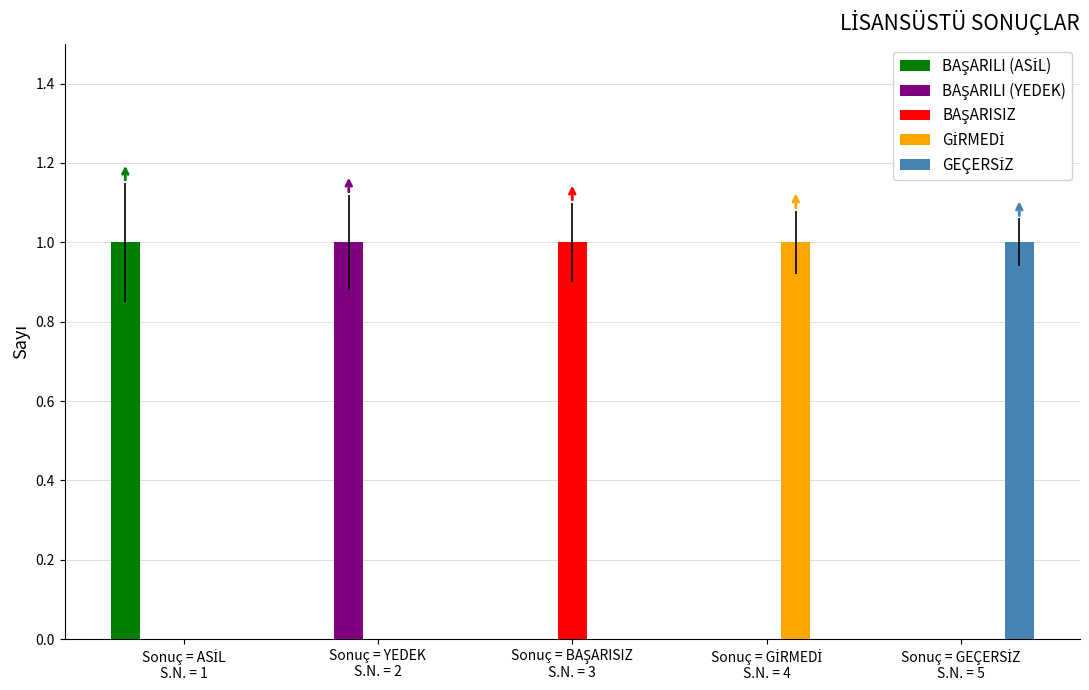

Are the bars grouped side by side (vs. stacked)?

Yes